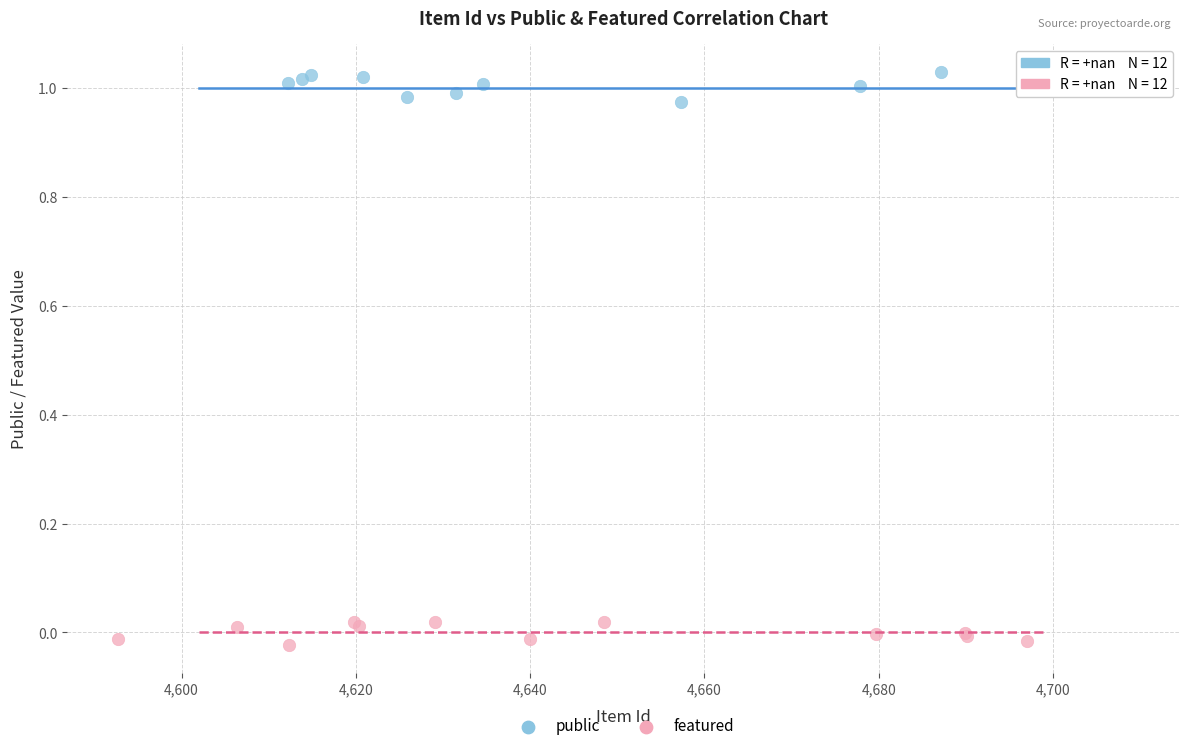

Which series reaches the minimum Y coordinate?

featured